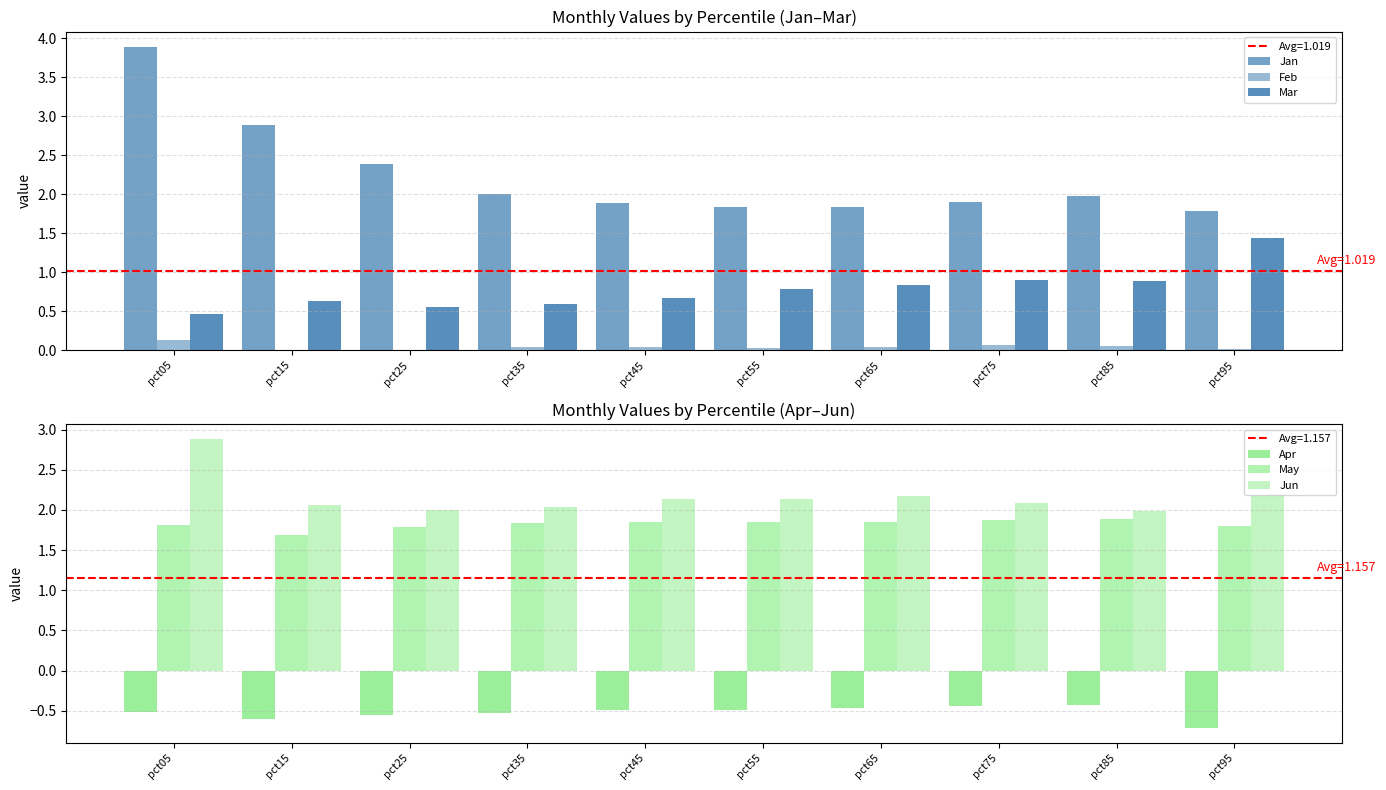

Reading left to right, extract all data points from this chart.

Jan: 3.9	2.9	2.4	2.0	1.9	1.8	1.8	1.9	2.0	1.8
Feb: 0.1	0.0	0.0	0.0	0.0	0.0	0.0	0.1	0.0	0.0
Mar: 0.5	0.6	0.6	0.6	0.7	0.8	0.8	0.9	0.9	1.4
Apr: -0.5	-0.6	-0.6	-0.5	-0.5	-0.5	-0.5	-0.4	-0.4	-0.7
May: 1.8	1.7	1.8	1.8	1.9	1.8	1.8	1.9	1.9	1.8
Jun: 2.9	2.1	2.0	2.0	2.1	2.1	2.2	2.1	2.0	2.2